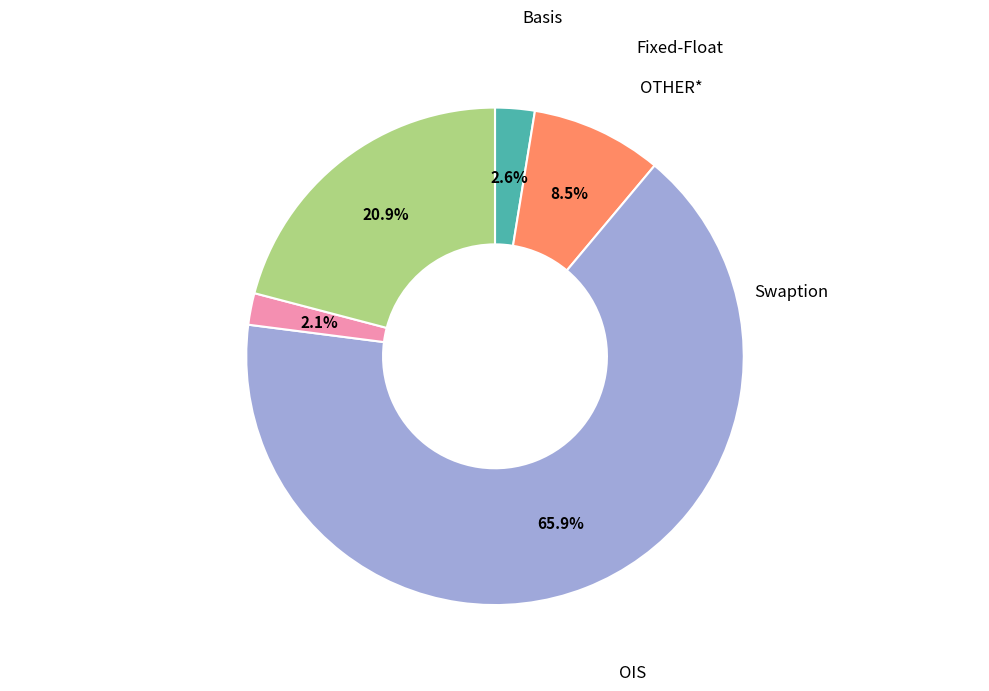

Is there a majority slice in this chart?

Yes